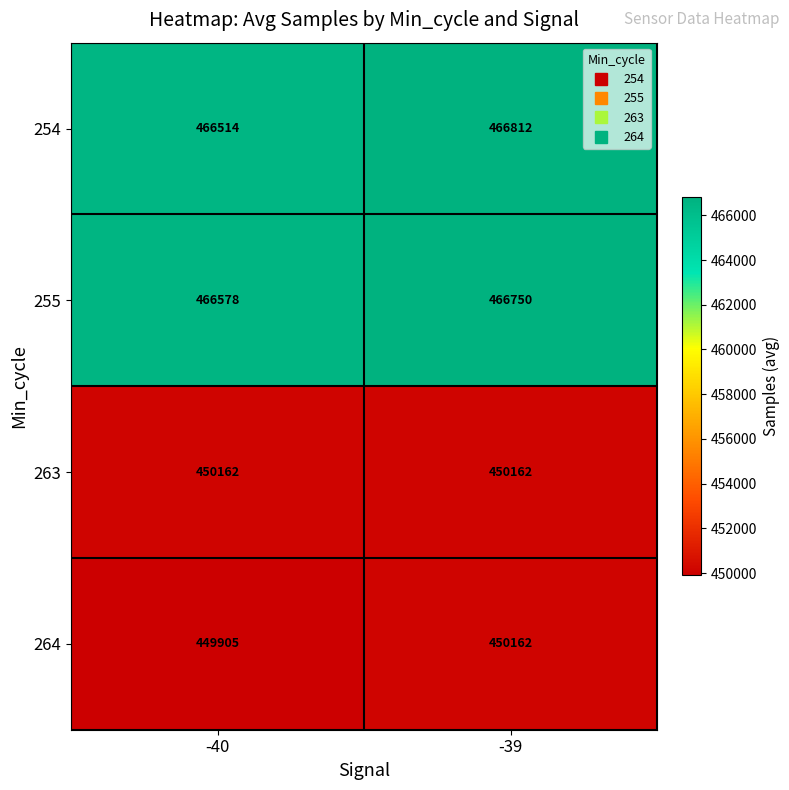

Which series has the largest total across all categories?

255